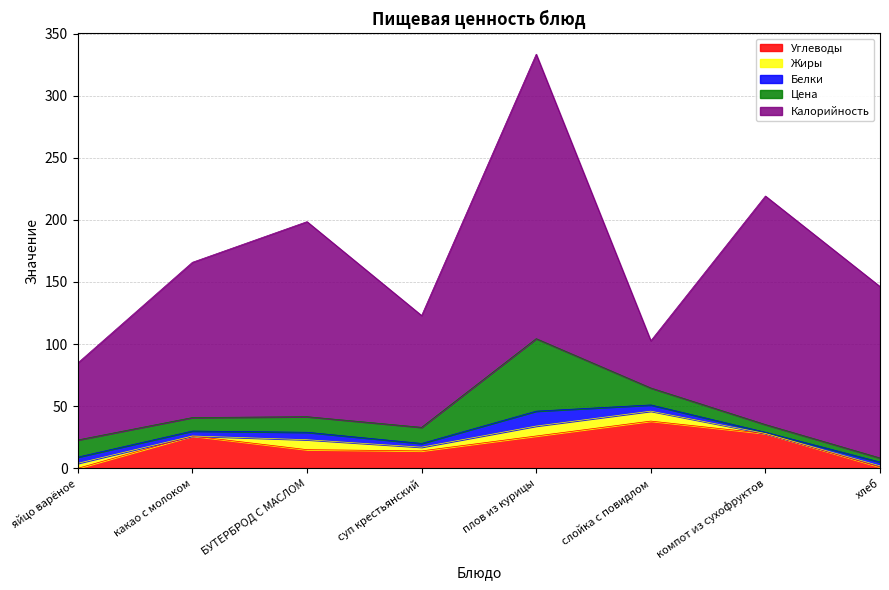

After their last crossing, which series has the higher values: Углеводы or Жиры?

Углеводы